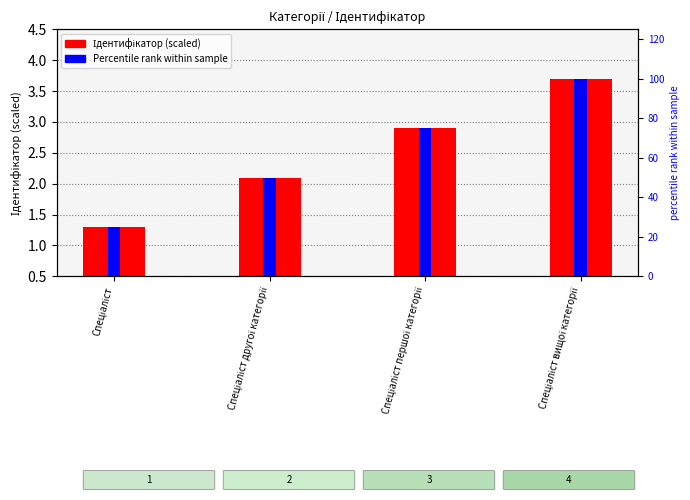

What position from the right is Спеціаліст першої категорії?

2